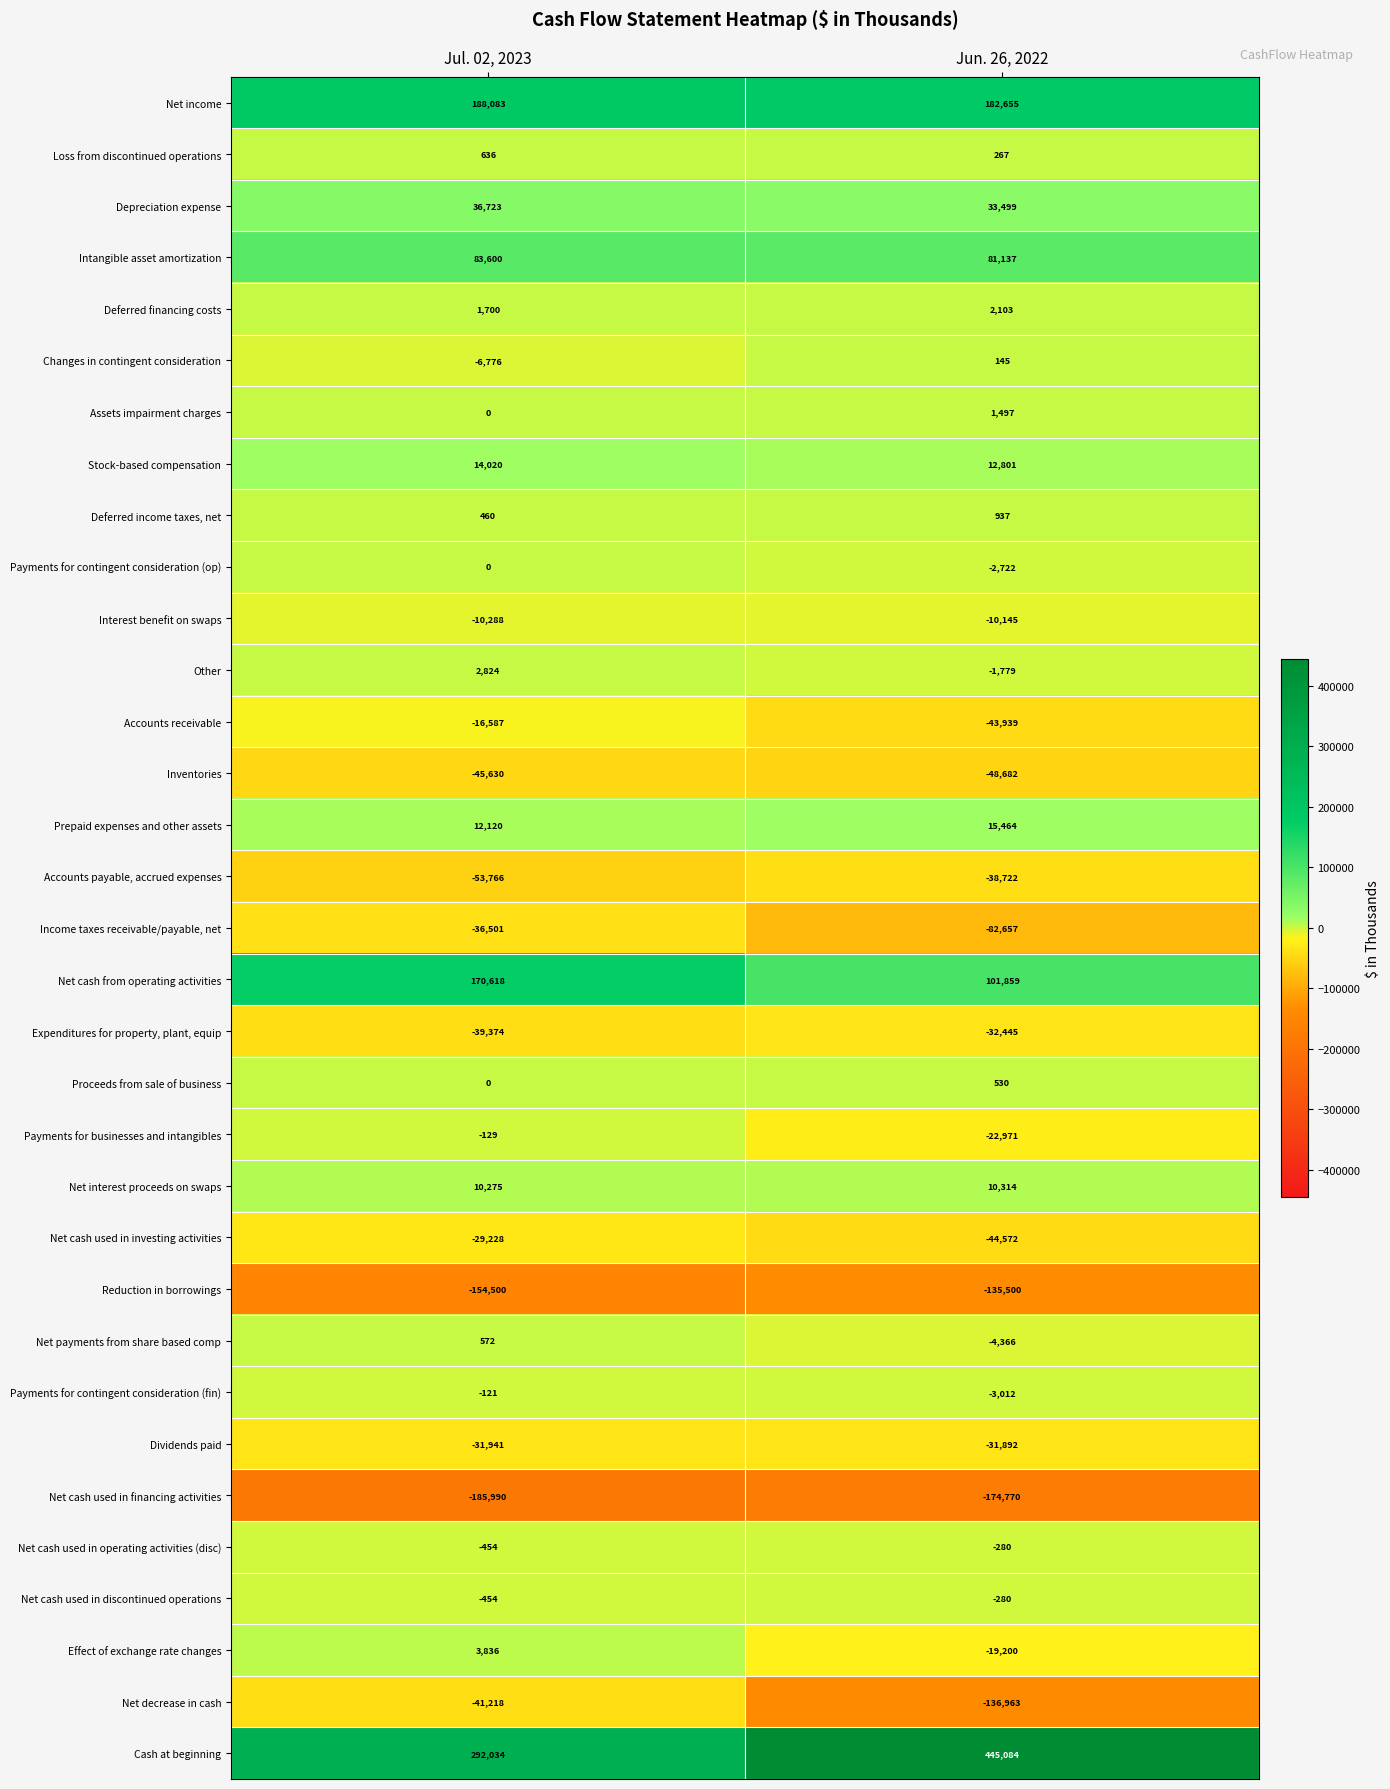

Between Jul. 02, 2023 and Jun. 26, 2022, which series saw the biggest shift?

Cash at beginning